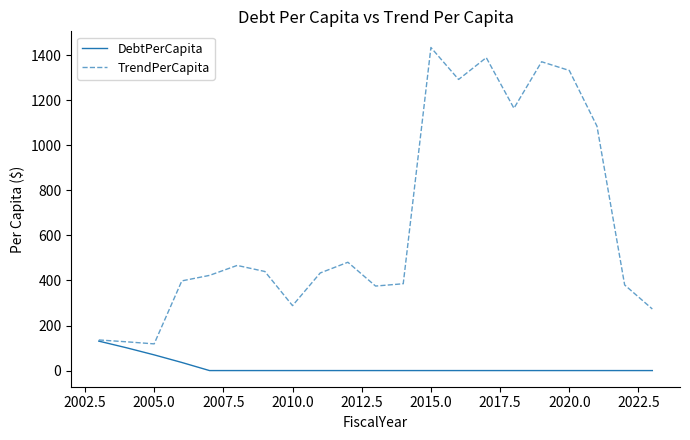

What is the greatest value displayed?

1434.0